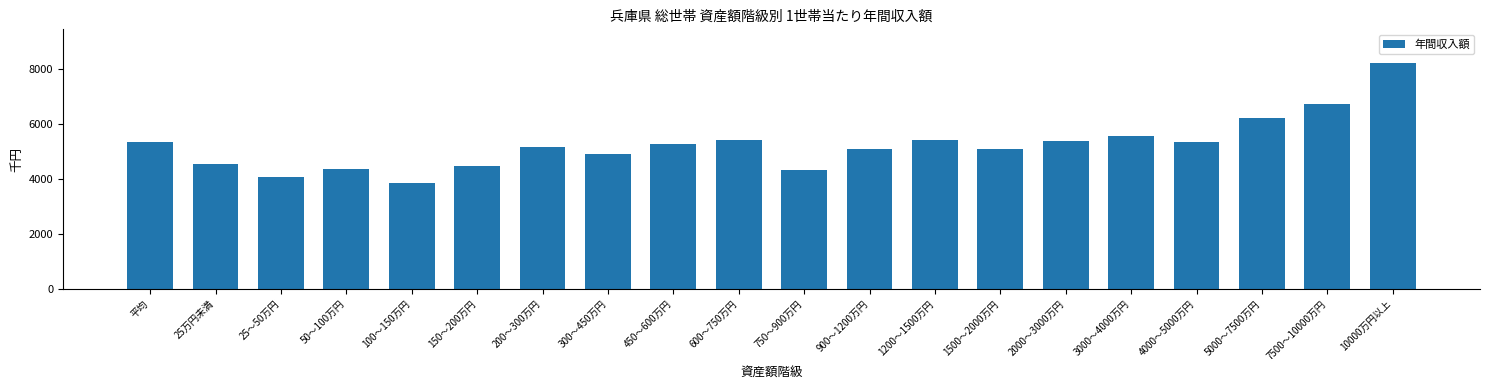

What is the minimum value shown in the chart?

3881